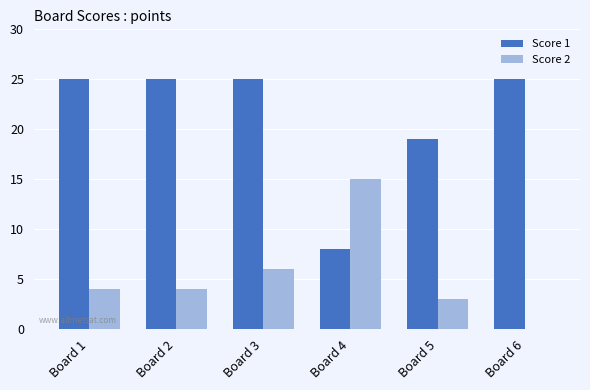

Which series has the largest total across all categories?

Score 1